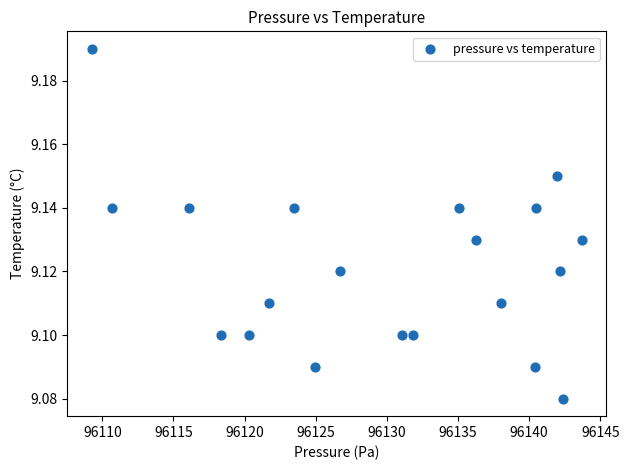

What is the range of X values (max minus min)?

34.4